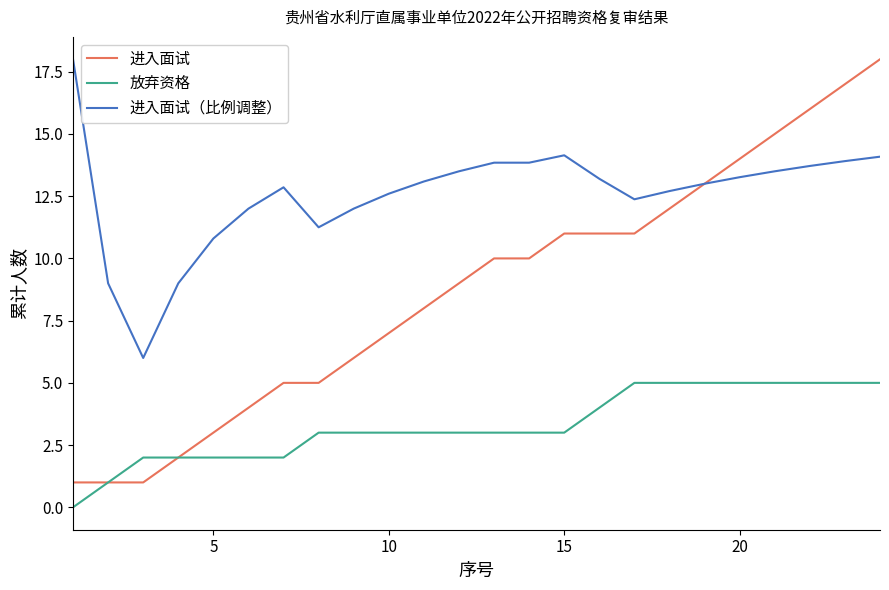

What is the lowest value of the 进入面试（比例调整） series?

6.0